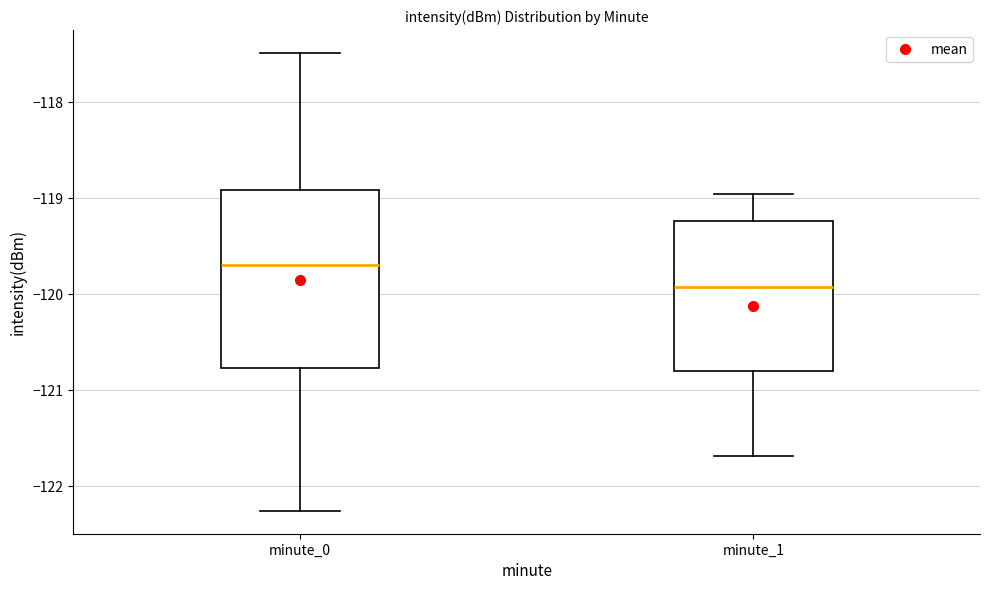

Reading left to right, read every box against the y-axis: the position of its median line, the range the box covers, and the ends of its whiskers. The values are not printed on the chart, so give them approximately, as read against the axis.

minute_0: median -119.7, box -120.8 to -118.9, whiskers -122.3 to -117.5
minute_1: median -119.9, box -120.8 to -119.2, whiskers -121.7 to -119.0